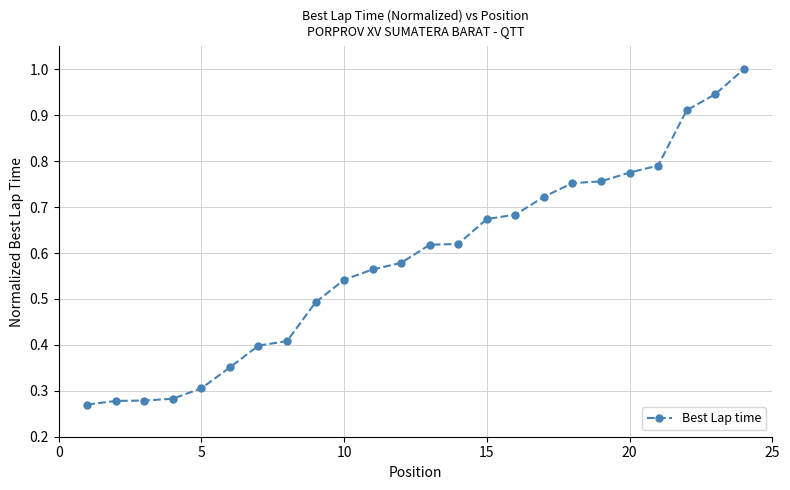

What is the greatest value displayed?

1.0